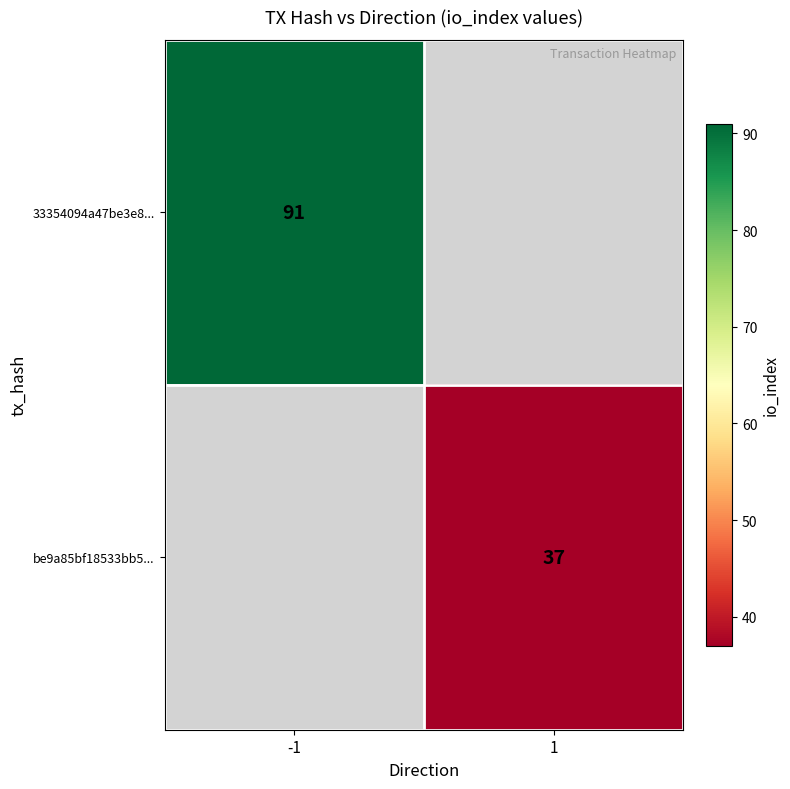

The be9a85bf18533bb5... series shows 37 at 1. True or false?

True